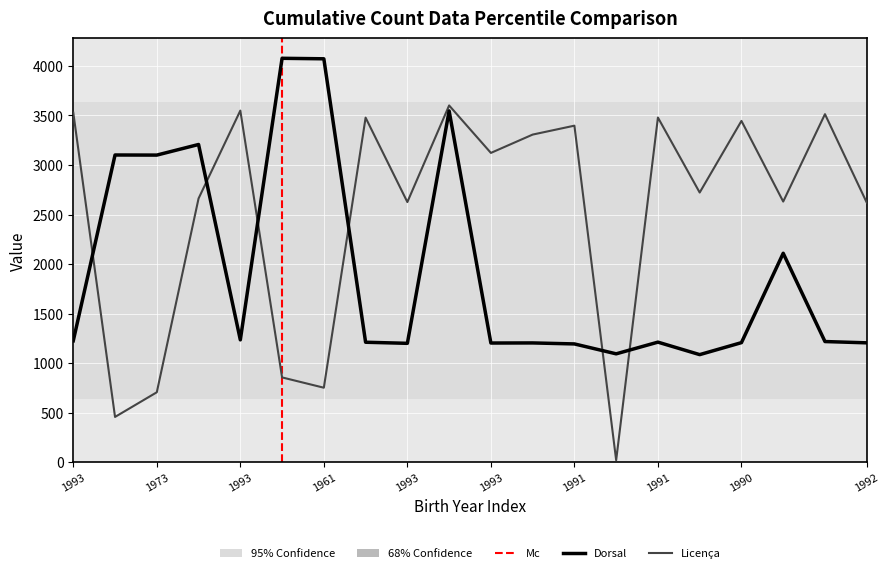

What are all the series names shown in the legend?

Dorsal, Licenca